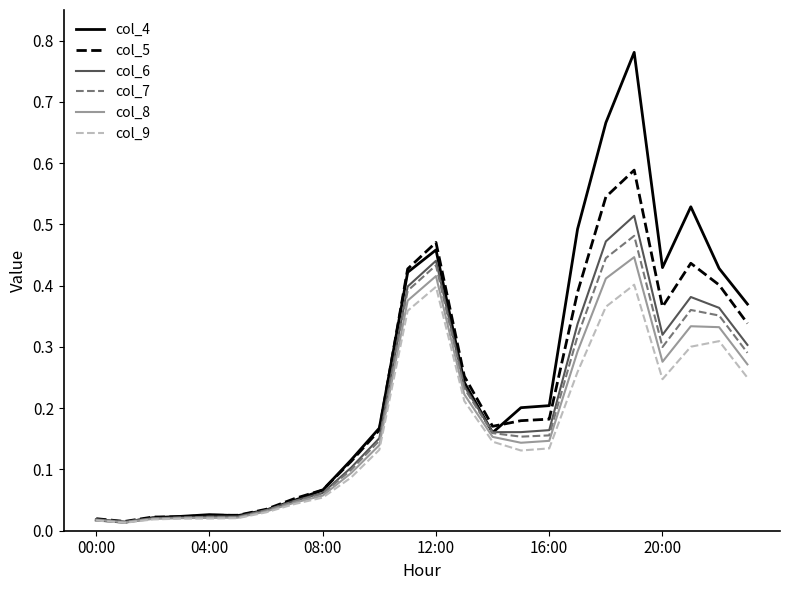

Which series has the largest total across all categories?

col_4